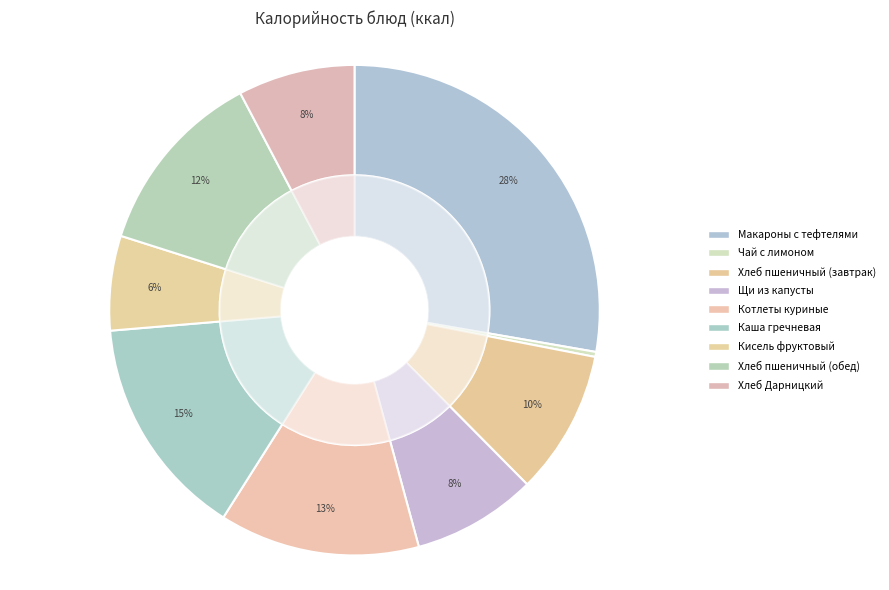

What portion of the pie excludes Чай с лимоном?

99.7%